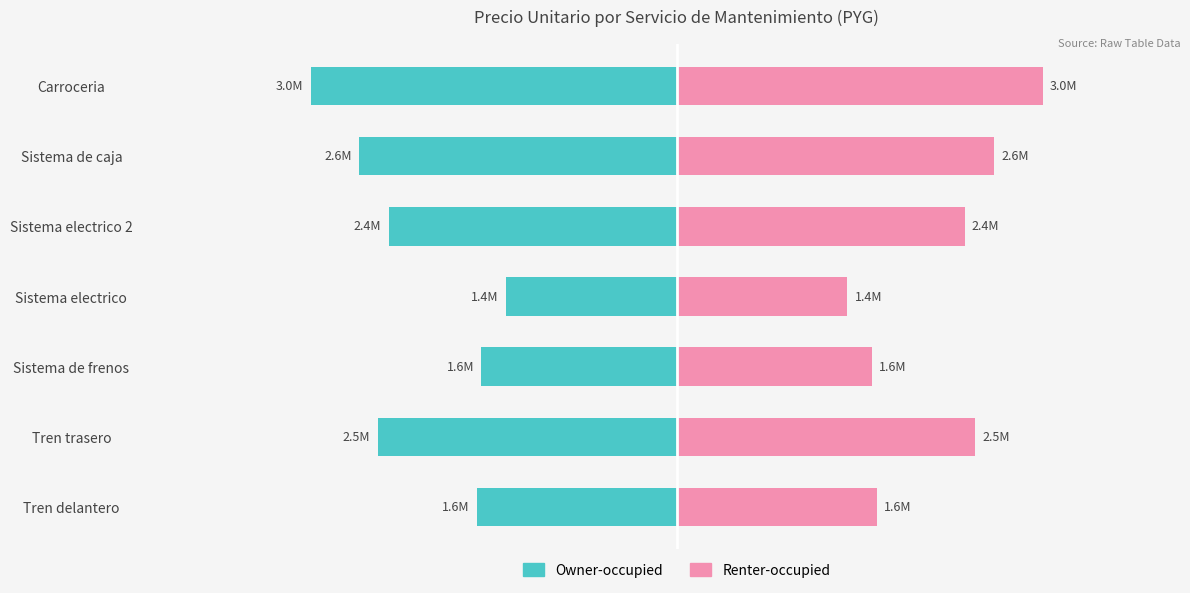

Reading left to right, list all the values displayed in this chart.

Owner-occupied: -1640000	-2450000	-1600000	-1400000	-2360000	-2600000	-3000000
Renter-occupied: 1640000	2450000	1600000	1400000	2360000	2600000	3000000